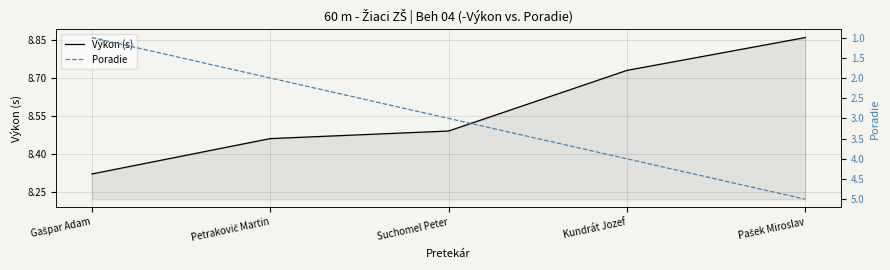

Which series has the largest range (max minus min)?

Poradie